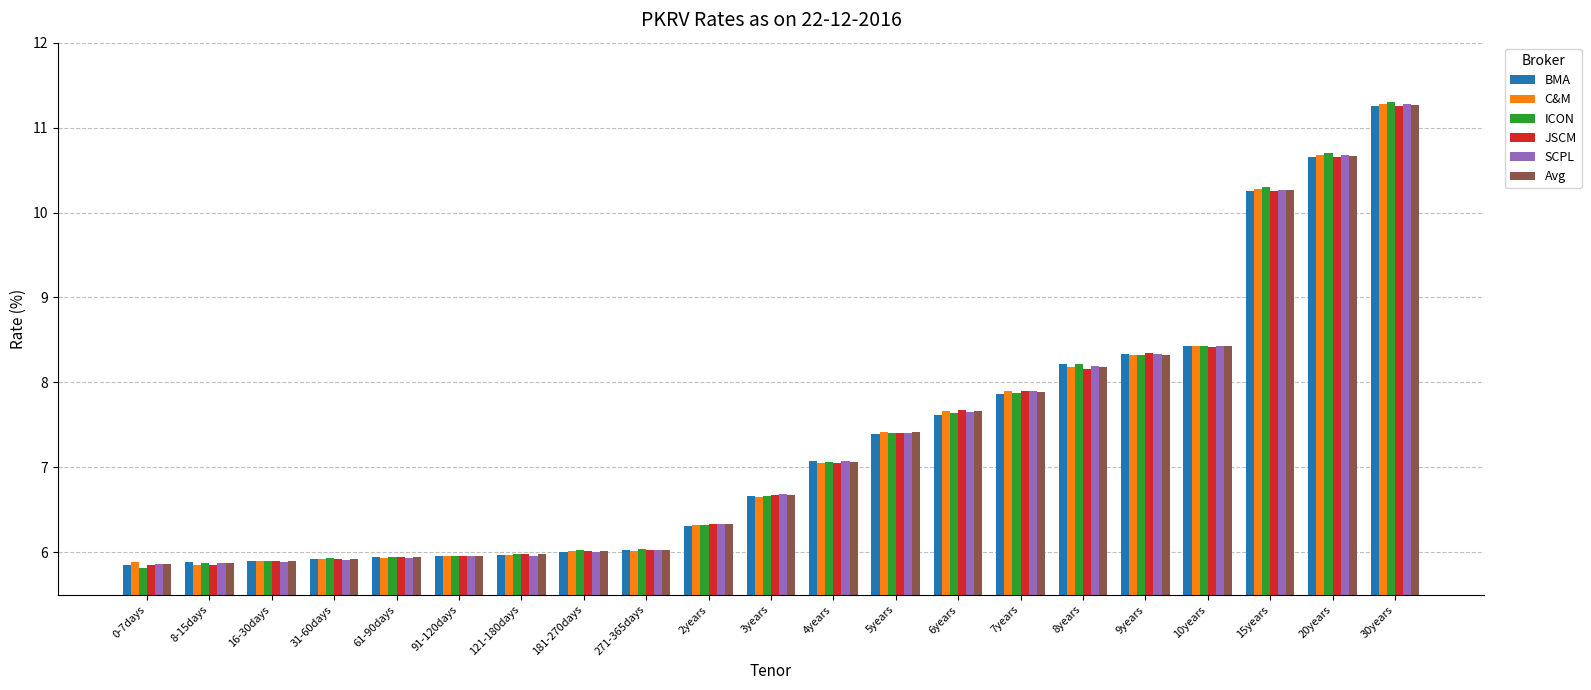

What is the difference between the maximum and minimum values in the SCPL series?

5.4